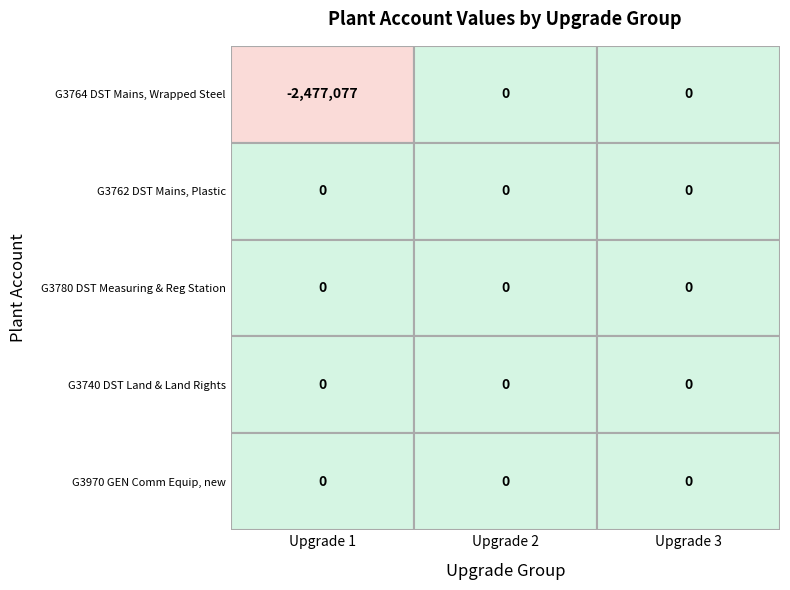

Reading left to right, transcribe all the data shown in this chart.

G3764 DST Mains, Wrapped Steel: -2477077.2	0.0	0.0
G3762 DST Mains, Plastic: 0.0	0.0	0.0
G3780 DST Measuring & Reg Station: 0.0	0.0	0.0
G3740 DST Land & Land Rights: 0.0	0.0	0.0
G3970 GEN Comm Equip, new: 0.0	0.0	0.0